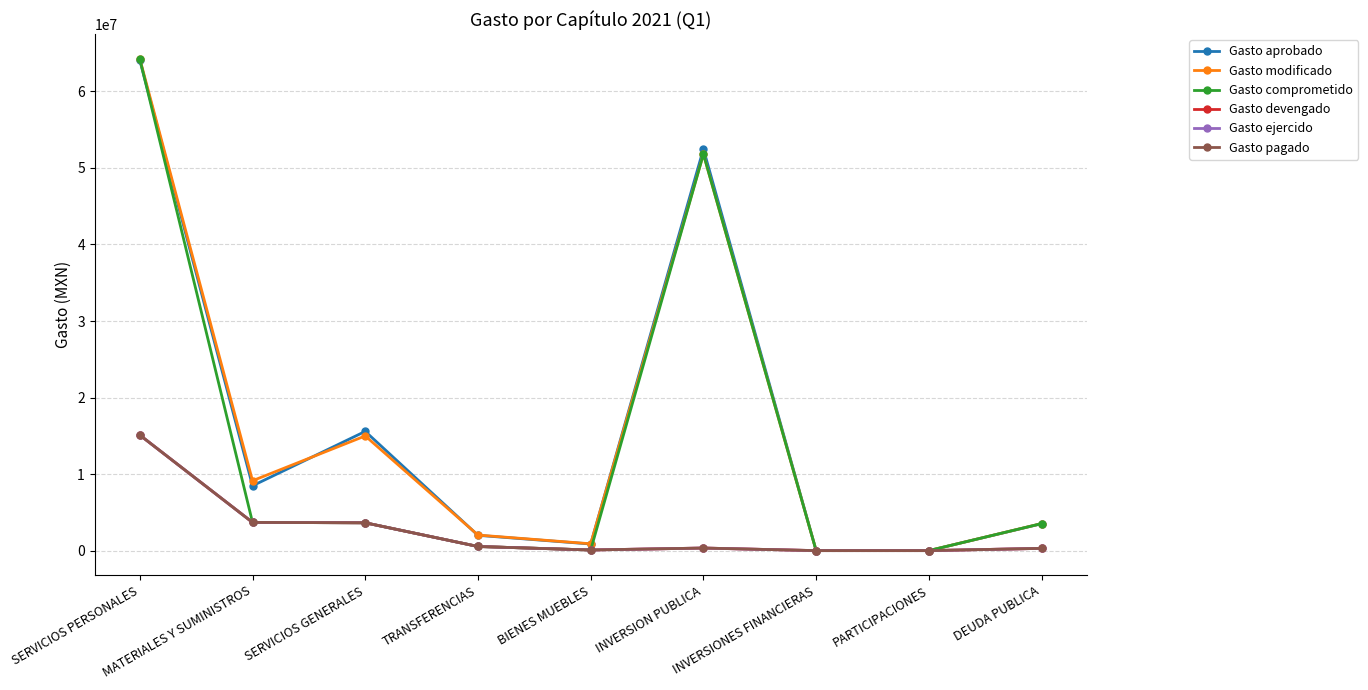

How many lines are shown in the chart?

6